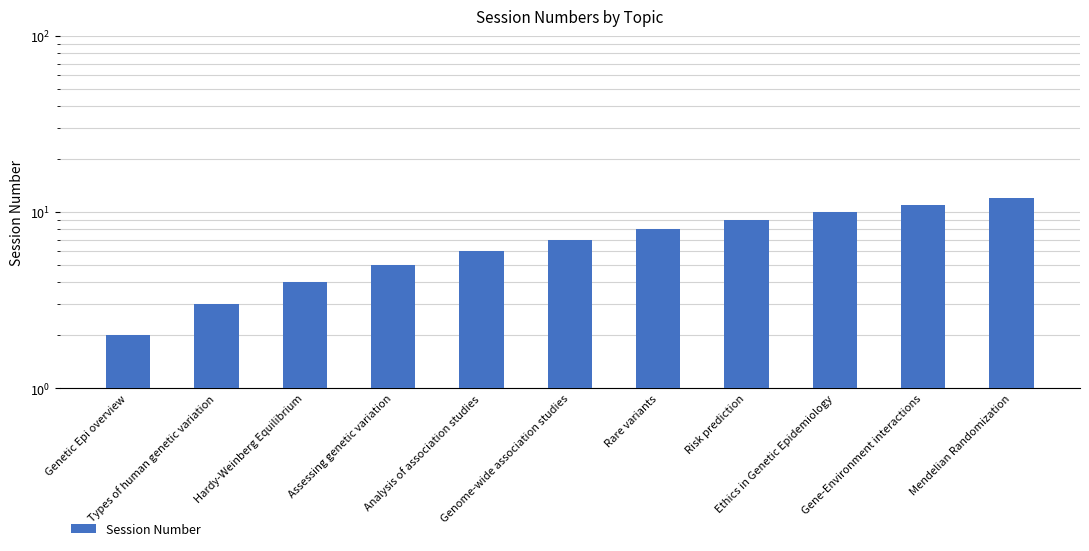

Reading left to right, list all the values displayed in this chart.

2	3	4	5	6	7	8	9	10	11	12